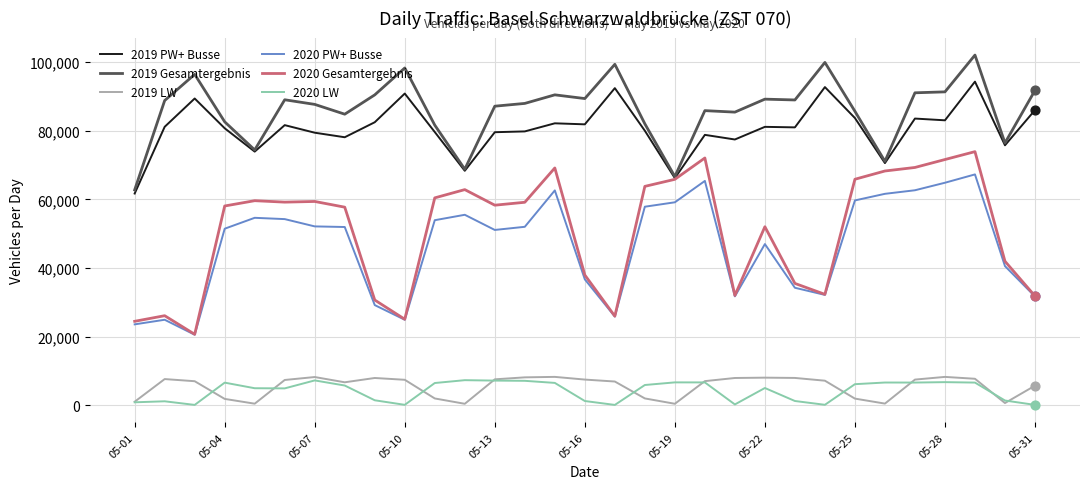

Which series has the largest total across all categories?

2019 Gesamtergebnis